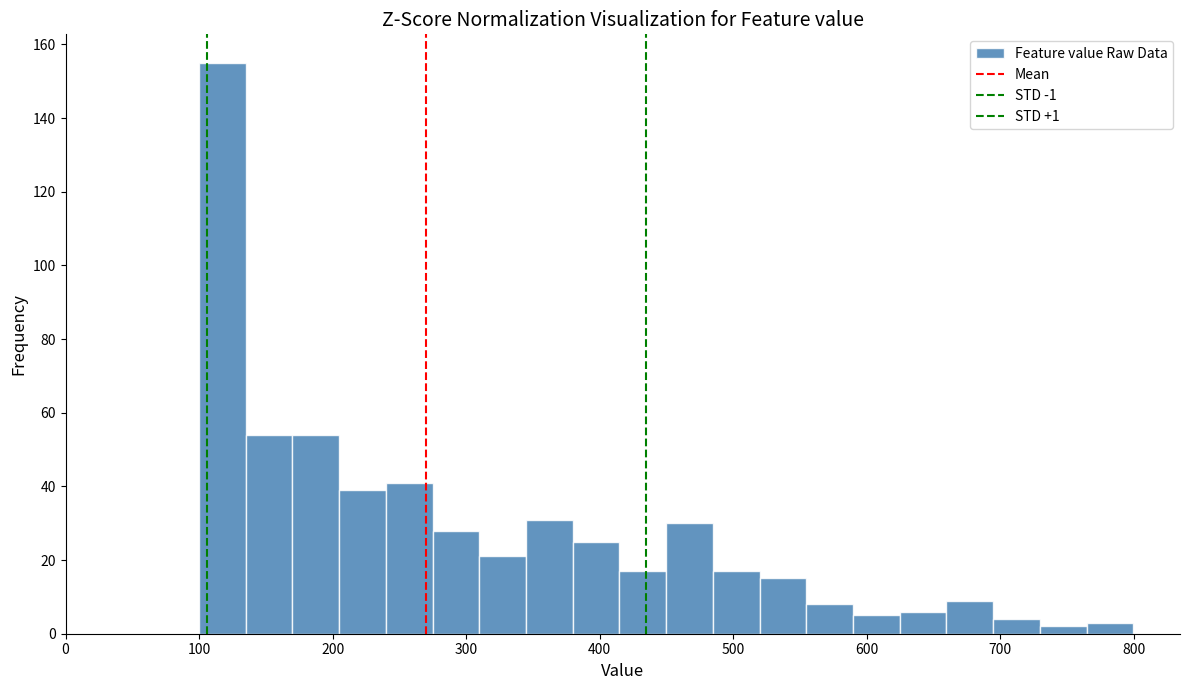

Around what value on the x-axis is the tallest bar? Give the approximate position of its centre, as read against the axis.

120